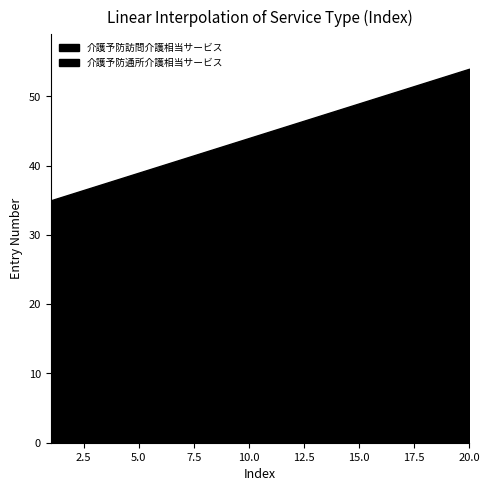

Count the number of data series in this chart.

2